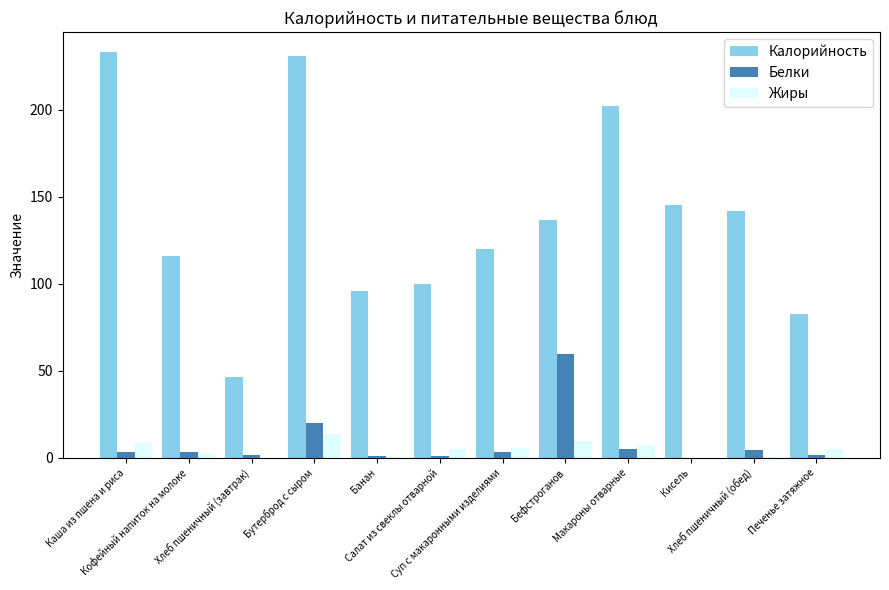

Count the number of categories in the chart.

12